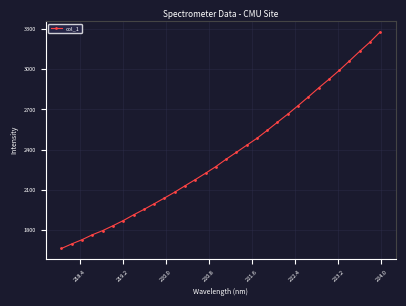

What is the average value?

2360.3